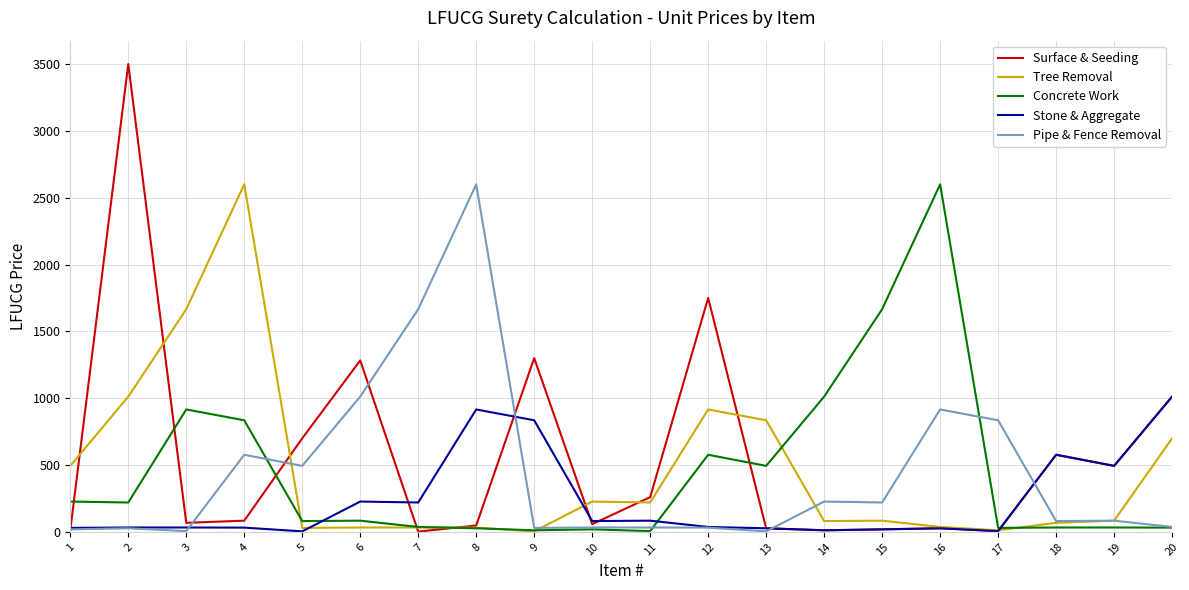

Is the value of Concrete Work at 8 greater than the value of Stone & Aggregate at 20?

No